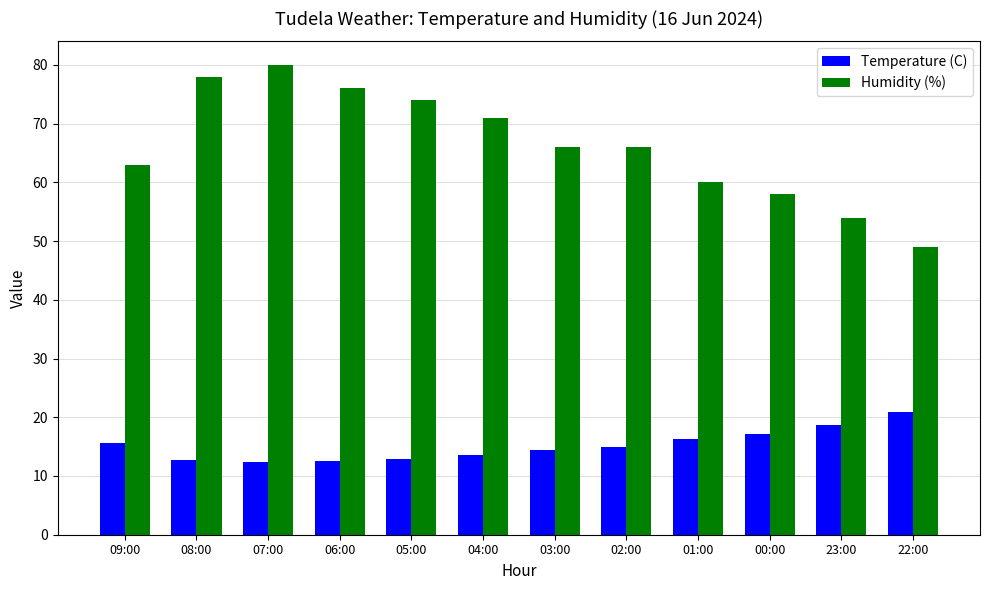

Which series has the largest range (max minus min)?

Humidity (%)